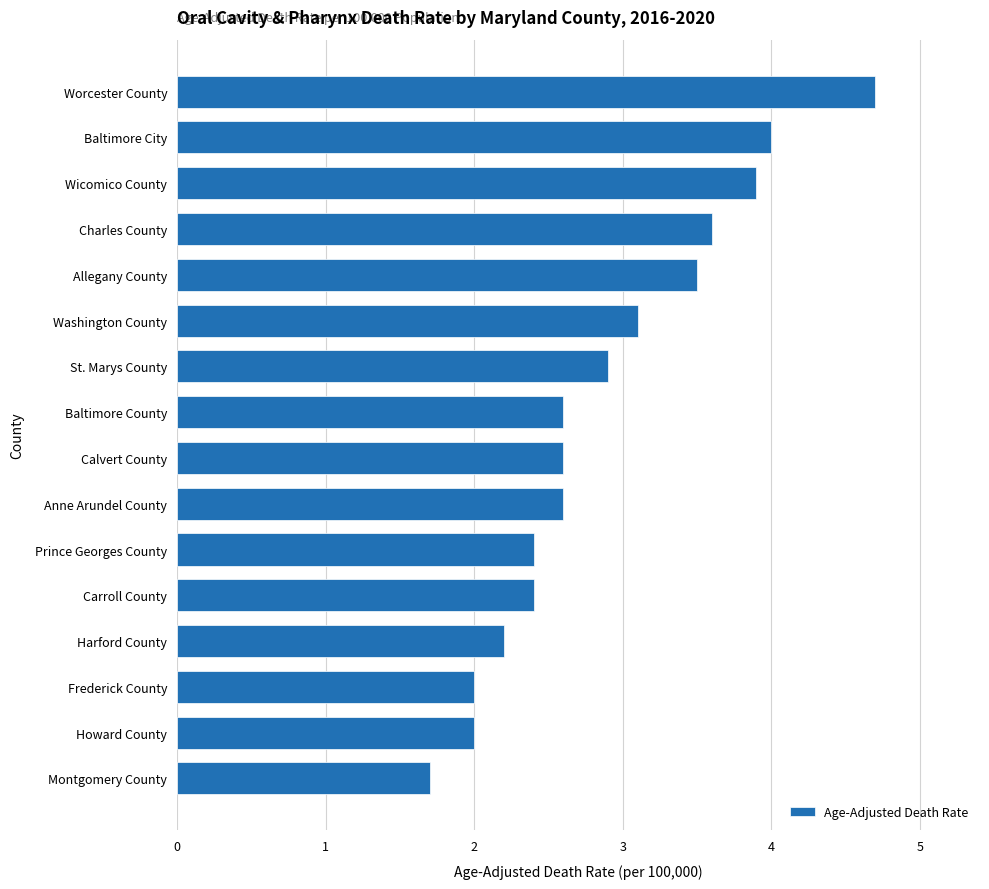

What is the greatest value displayed?

4.7